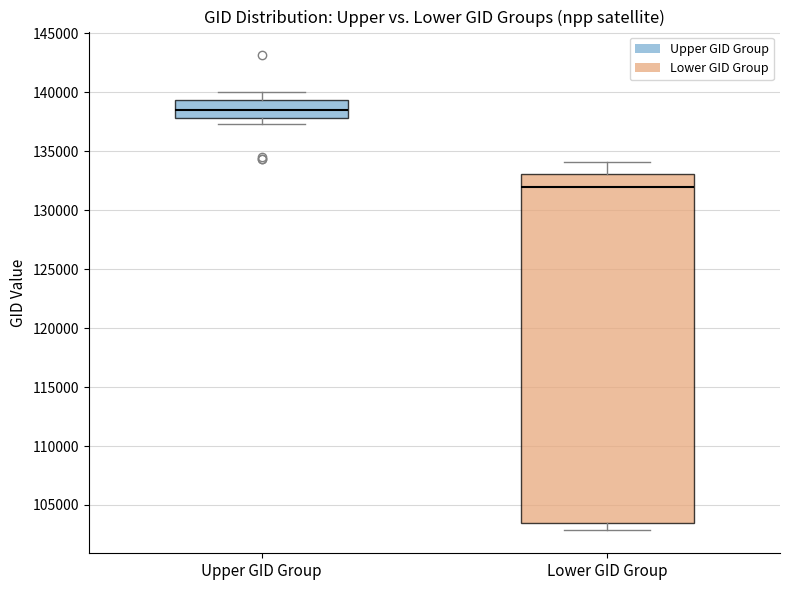

Which box's median line is the lowest?

Lower GID Group